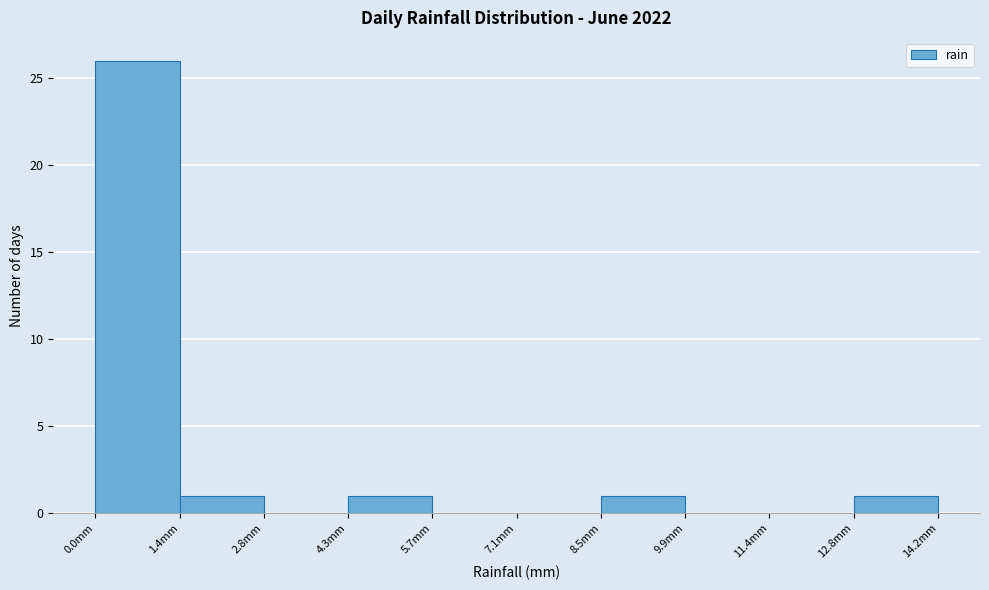

Reading left to right, list every bar in this chart as the range it spans on the x-axis followed by its height. Neither the bar edges nor the heights are printed on the chart, so give them approximately, as read against the axes.

0.00 to 1.42: 26
1.42 to 2.84: 1
2.84 to 4.26: 0
4.26 to 5.68: 1
5.68 to 7.10: 0
7.10 to 8.52: 0
8.52 to 9.94: 1
9.94 to 11.36: 0
11.36 to 12.78: 0
12.78 to 14.20: 1